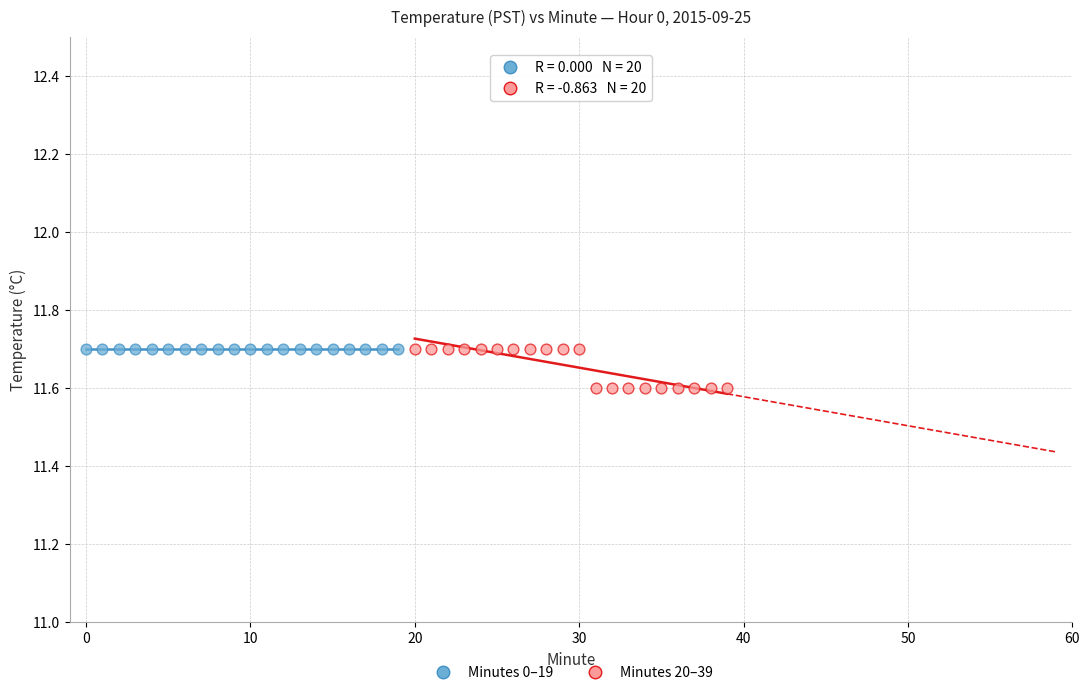

What are all the series names shown in the legend?

Minutes 0–19, Minutes 20–39